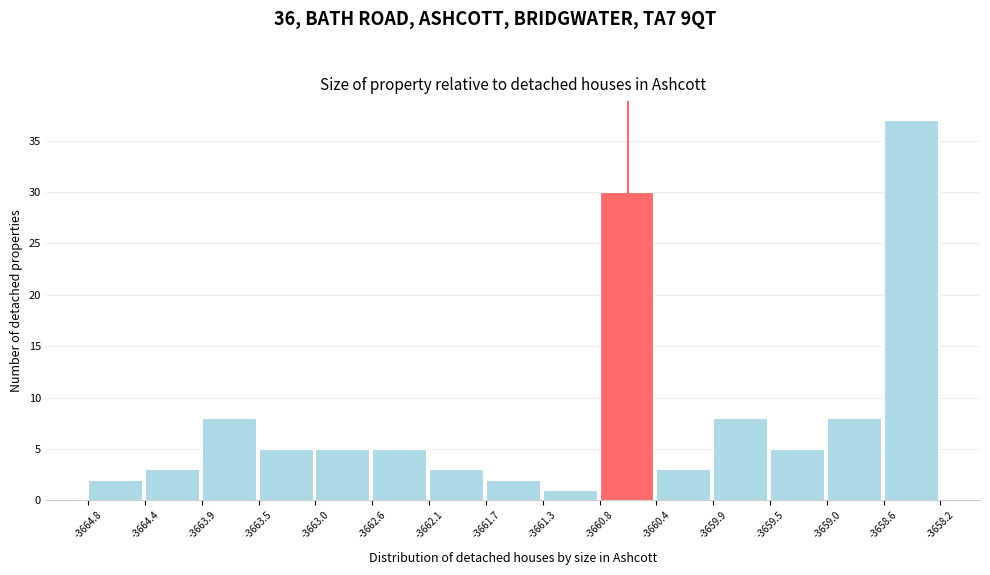

Reading left to right, list every bar in this chart as the range it spans on the x-axis followed by its height. The values are not printed on the chart, so give them approximately, as read against the axis.

-3664.8 to -3664.4: 2
-3664.4 to -3663.9: 3
-3663.9 to -3663.5: 8
-3663.5 to -3663.0: 5
-3663.0 to -3662.6: 5
-3662.6 to -3662.1: 5
-3662.1 to -3661.7: 3
-3661.7 to -3661.3: 2
-3661.3 to -3660.8: 1
-3660.8 to -3660.4: 30
-3660.4 to -3659.9: 3
-3659.9 to -3659.5: 8
-3659.5 to -3659.0: 5
-3659.0 to -3658.6: 8
-3658.6 to -3658.2: 37